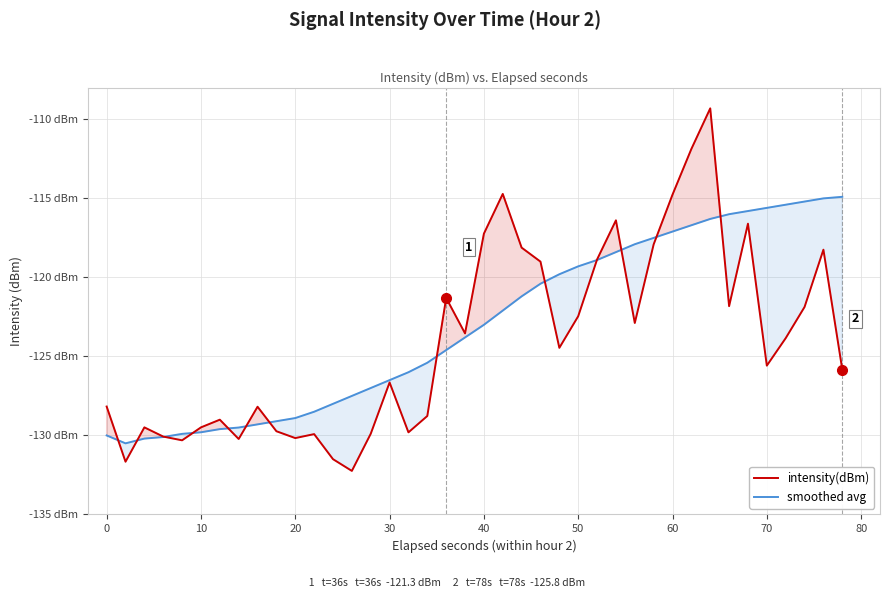

How many data points does each series have?

40